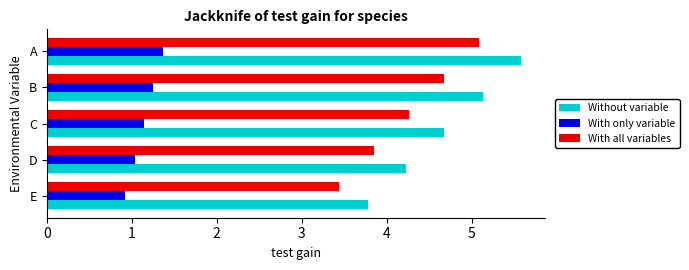

Rank the series at B from lowest to highest value.

With only variable, With all variables, Without variable